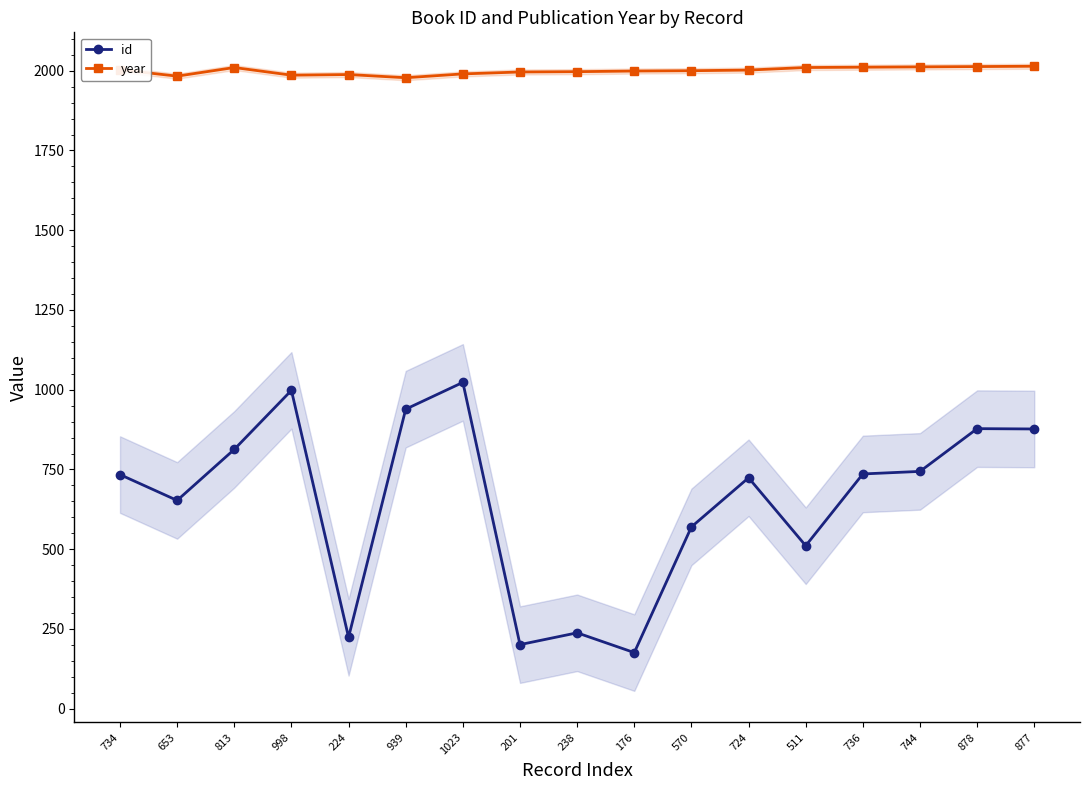

Which has a higher value, 201 or 736?

736